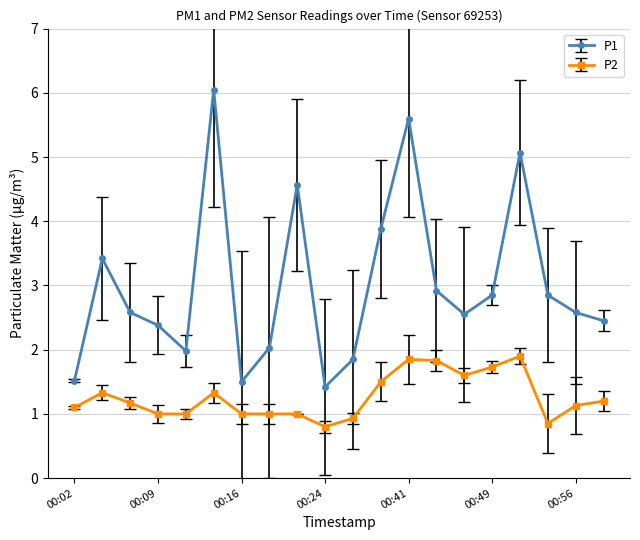

Which series has the largest total across all categories?

P1